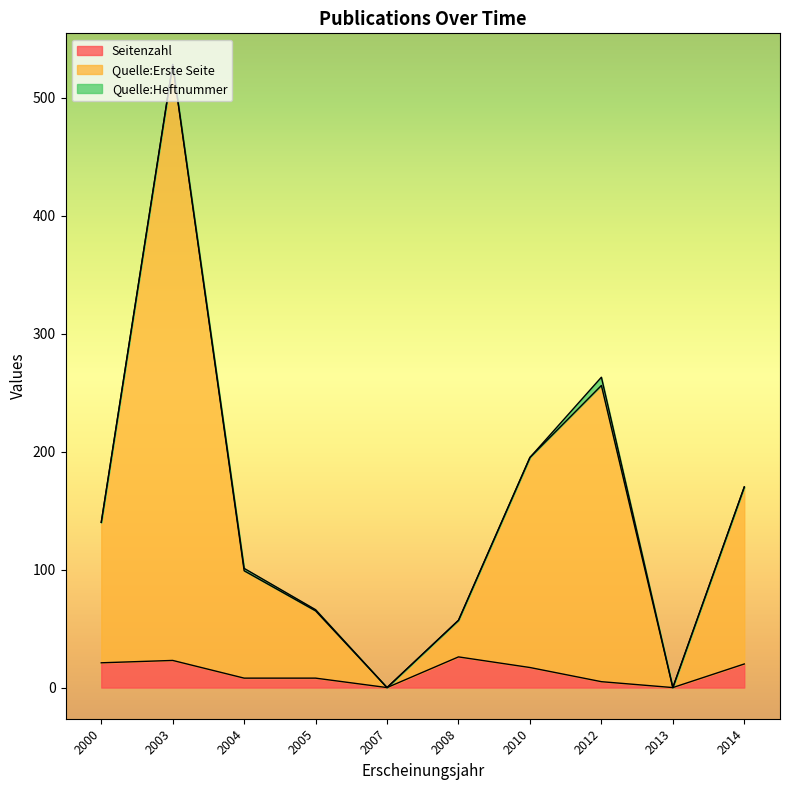

Reading left to right, extract all data points from this chart.

Seitenzahl: 2000=21	2013=0	2008=26	2010=17	2012=5	2014=20	2007=0	2005=8	2004=8	2003=23
Quelle:Erste Seite: 2000=119	2013=0	2008=31	2010=178	2012=251	2014=150	2007=0	2005=57	2004=91	2003=505
Quelle:Heftnummer: 2000=0	2013=0	2008=0	2010=0	2012=7	2014=0	2007=0	2005=1	2004=2	2003=0